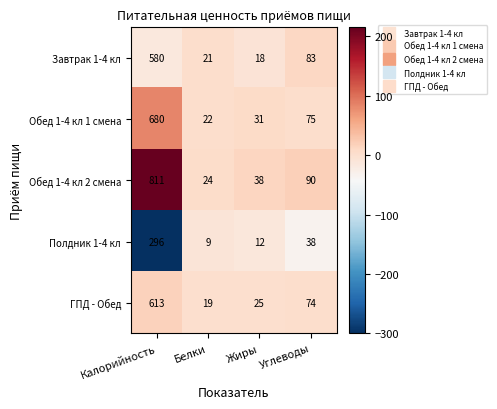

Rank the series at Жиры from highest to lowest value.

Обед 1-4 кл 2 смена, Обед 1-4 кл 1 смена, ГПД - Обед, Завтрак 1-4 кл, Полдник 1-4 кл